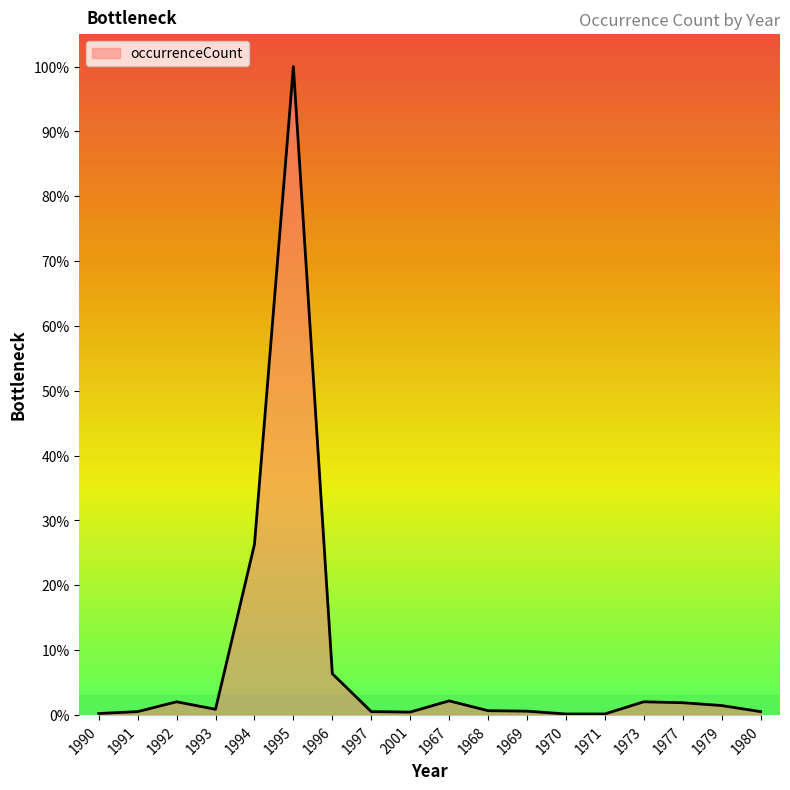

How many series are shown in this chart?

1